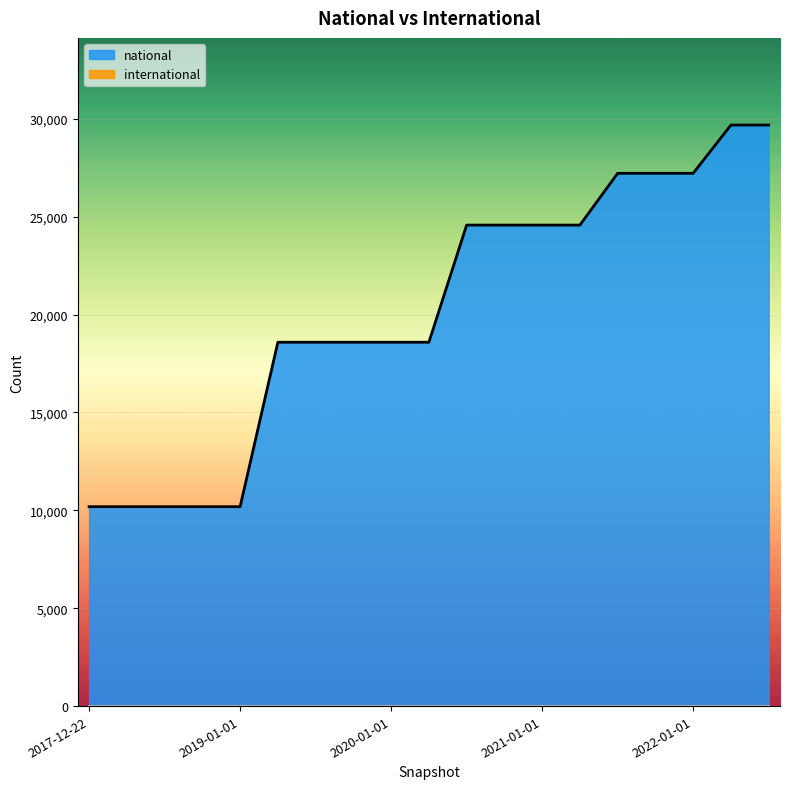

Reading left to right, list all the values displayed in this chart.

2017-12-22=10185	2018-04-09=10185	2018-07-11=10185	2018-09-28=10185	2019-01-01=10185	2019-04-06=18586	2019-07-01=18586	2019-10-09=18586	2020-01-01=18586	2020-04-01=18586	2020-07-01=24569	2020-10-01=24569	2021-01-01=24569	2021-04-01=24569	2021-07-01=27214	2021-10-01=27214	2022-01-01=27214	2022-04-01=29679	2022-07-01=29679